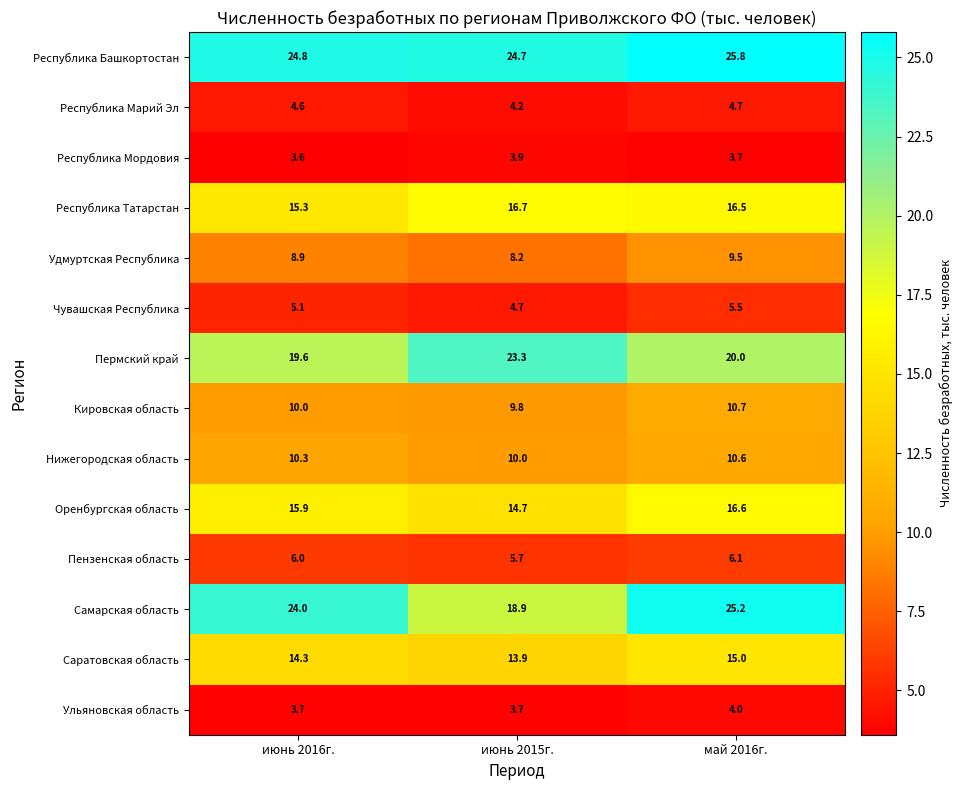

Read the Пермский край value at июнь 2015г..

23.3